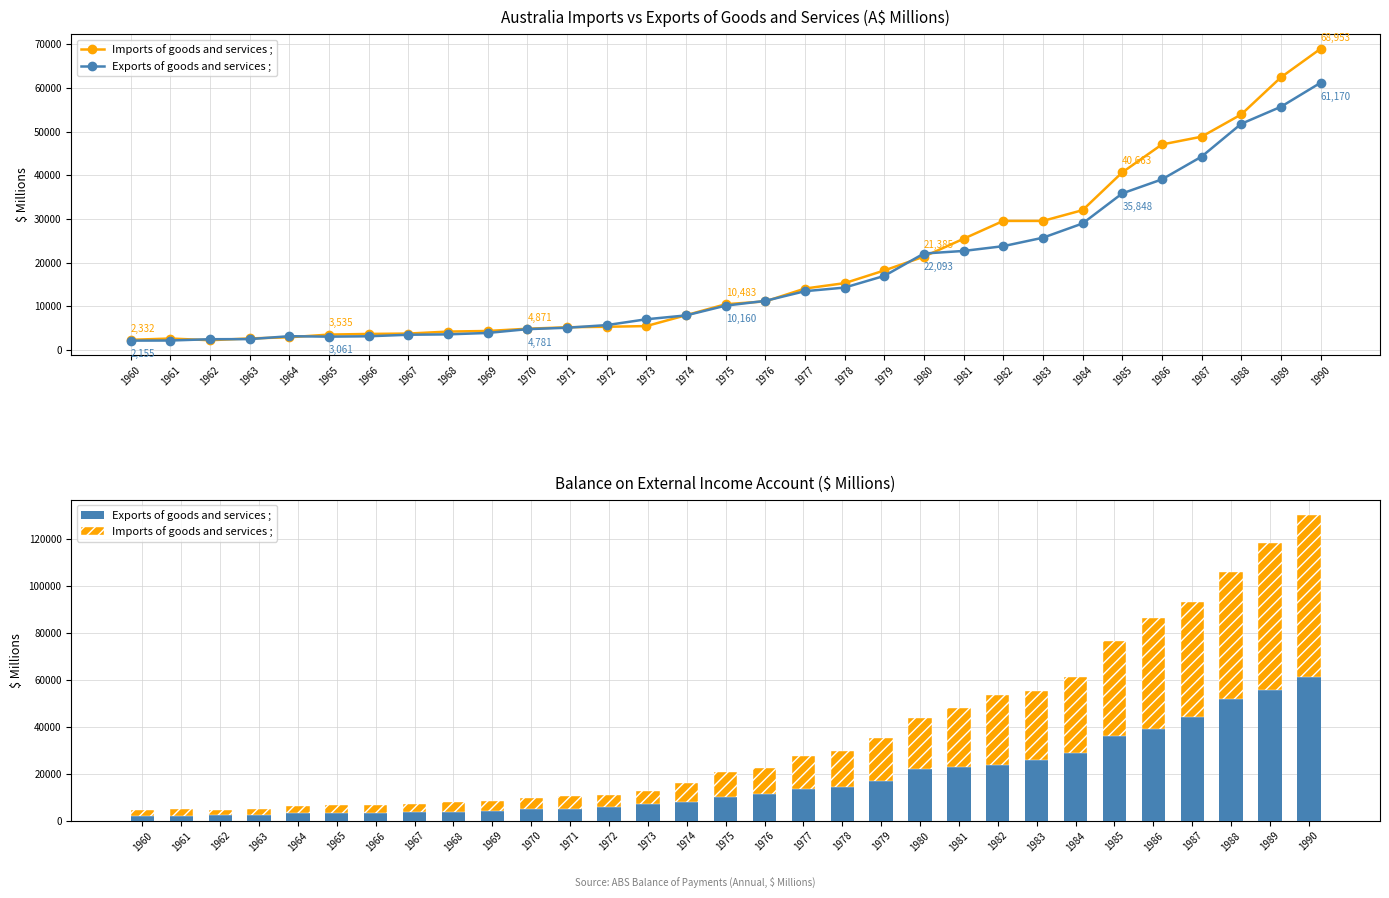

What is the minimum value for Imports of goods and services ;?

2243